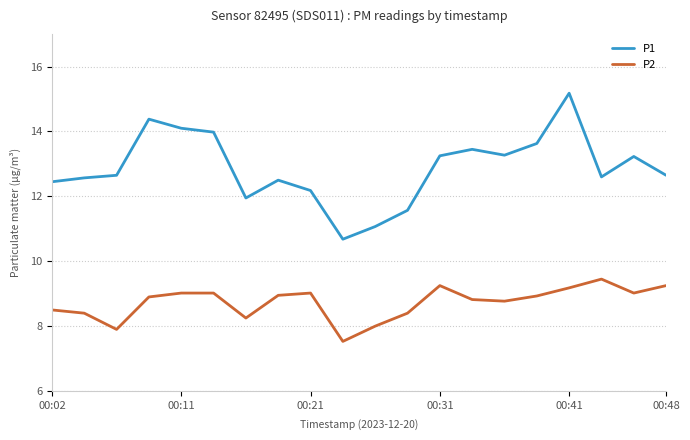

Count the number of data series in this chart.

2